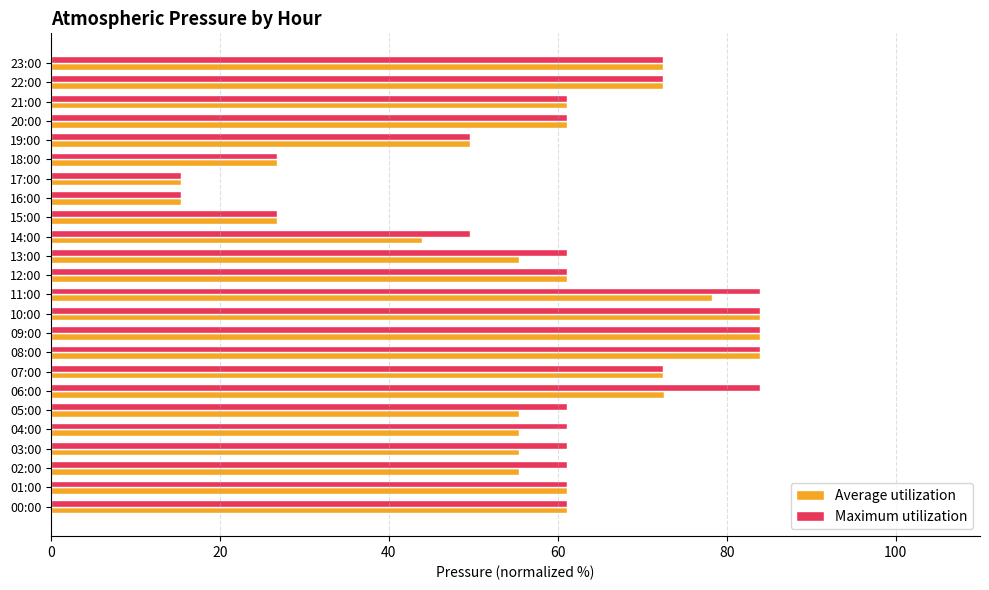

What is the average value of the Maximum utilization series?

59.6